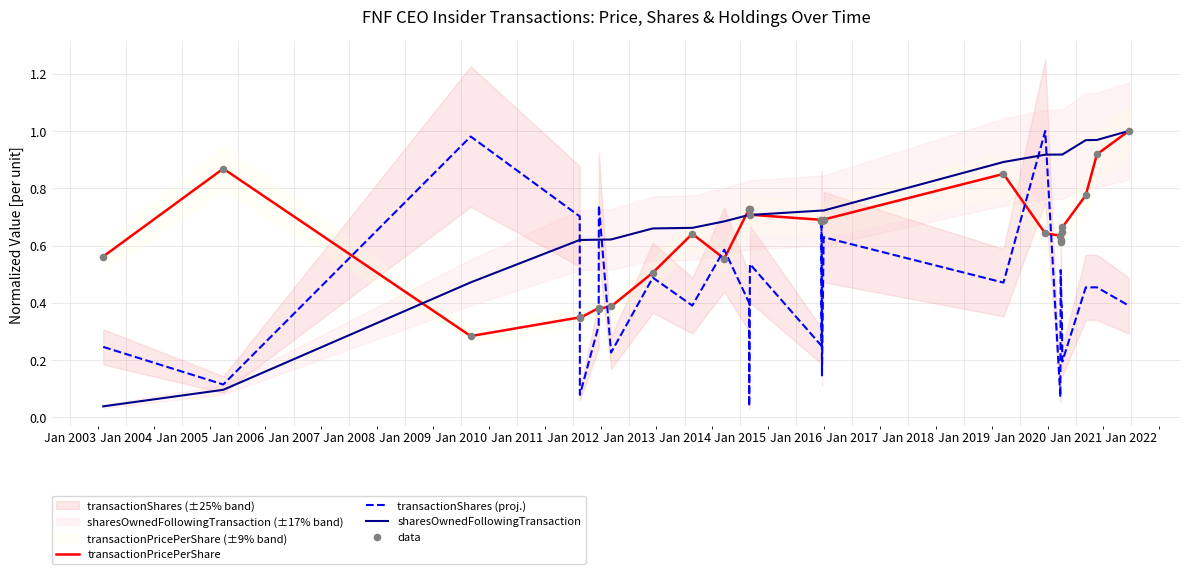

Which series reaches the maximum Y coordinate?

transactionPricePerShare